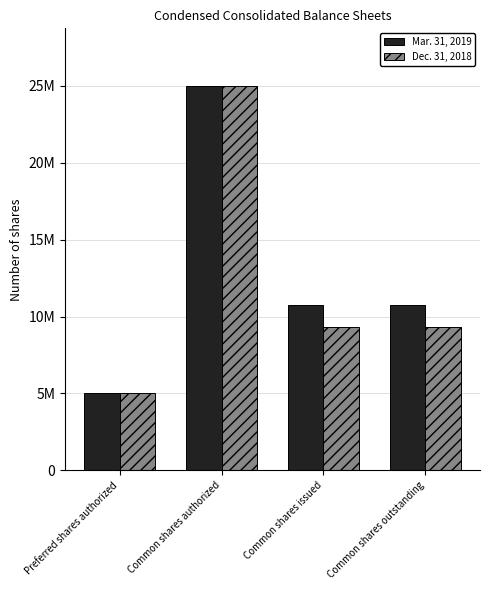

At Common shares authorized, list the series in order from largest to smallest.

Mar. 31, 2019, Dec. 31, 2018